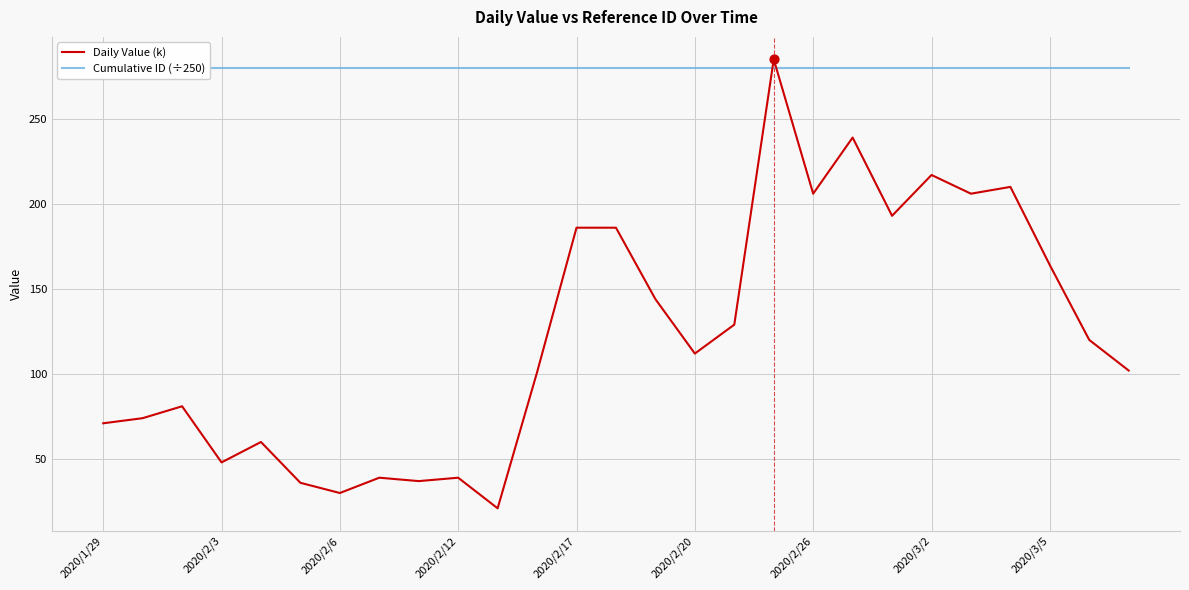

Which series reaches the maximum Y coordinate?

Daily Value (k)